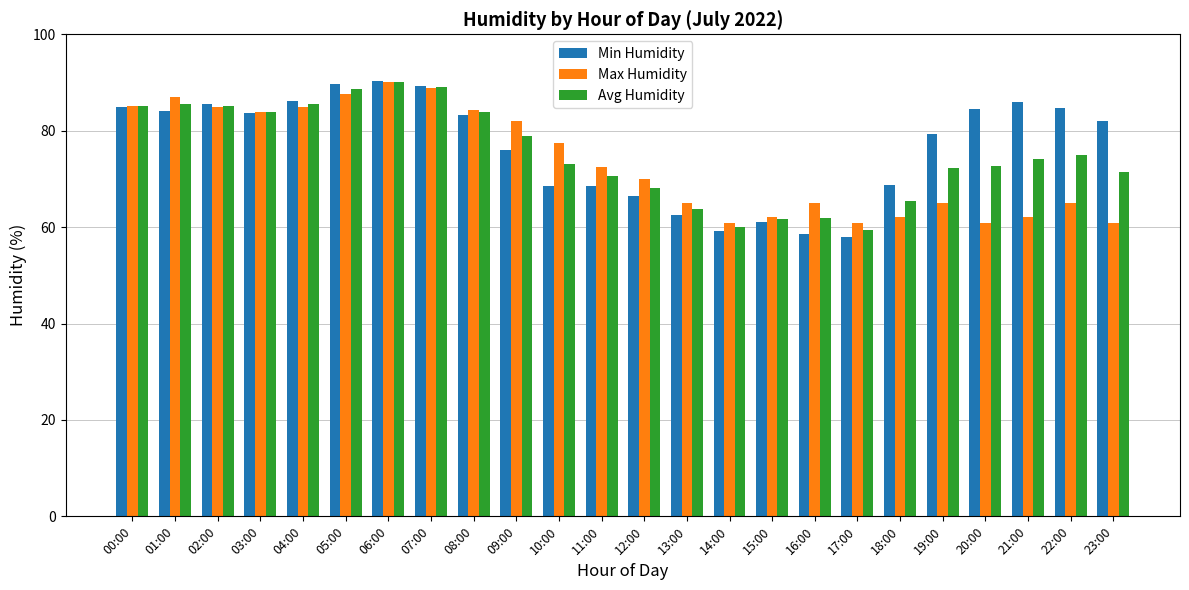

How many categories are shown in the chart?

24